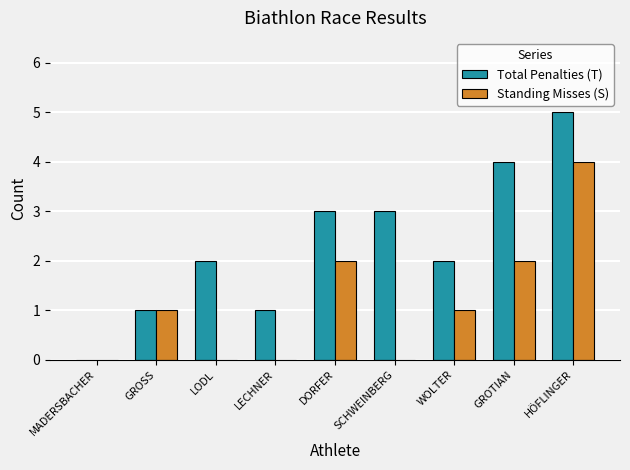

What are all the series names shown in the legend?

Total Penalties (T), Standing Misses (S)